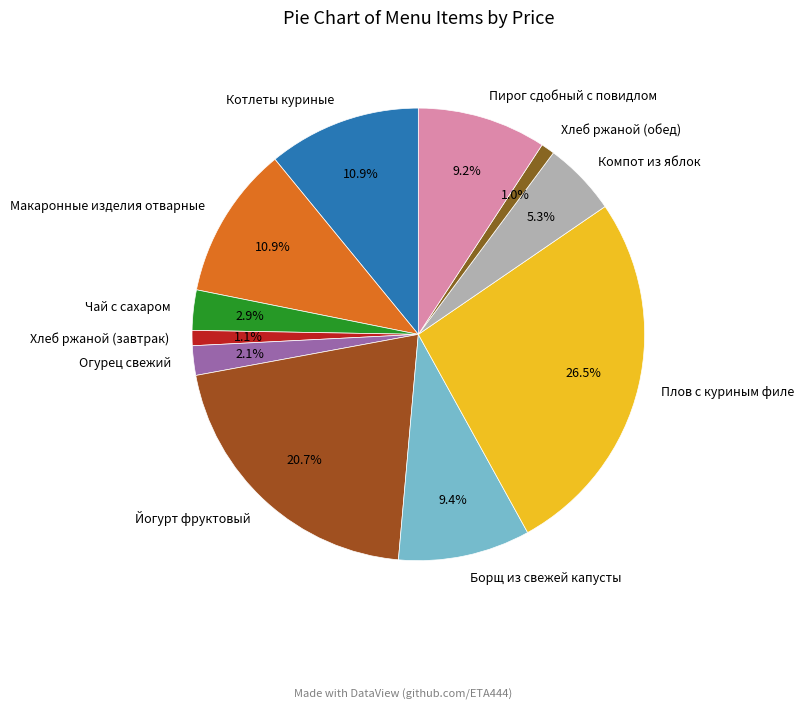

Approximately how many times larger is the value at Чай с сахаром compared to Хлеб ржаной (обед)?

2.9